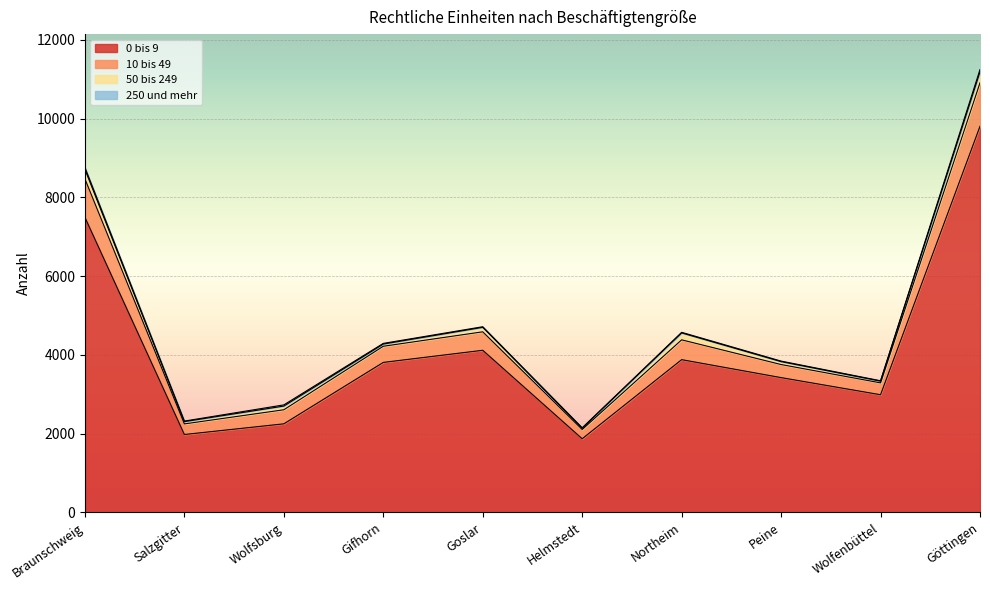

True or false: 0 bis 9 and 10 bis 49 intersect in this chart.

False